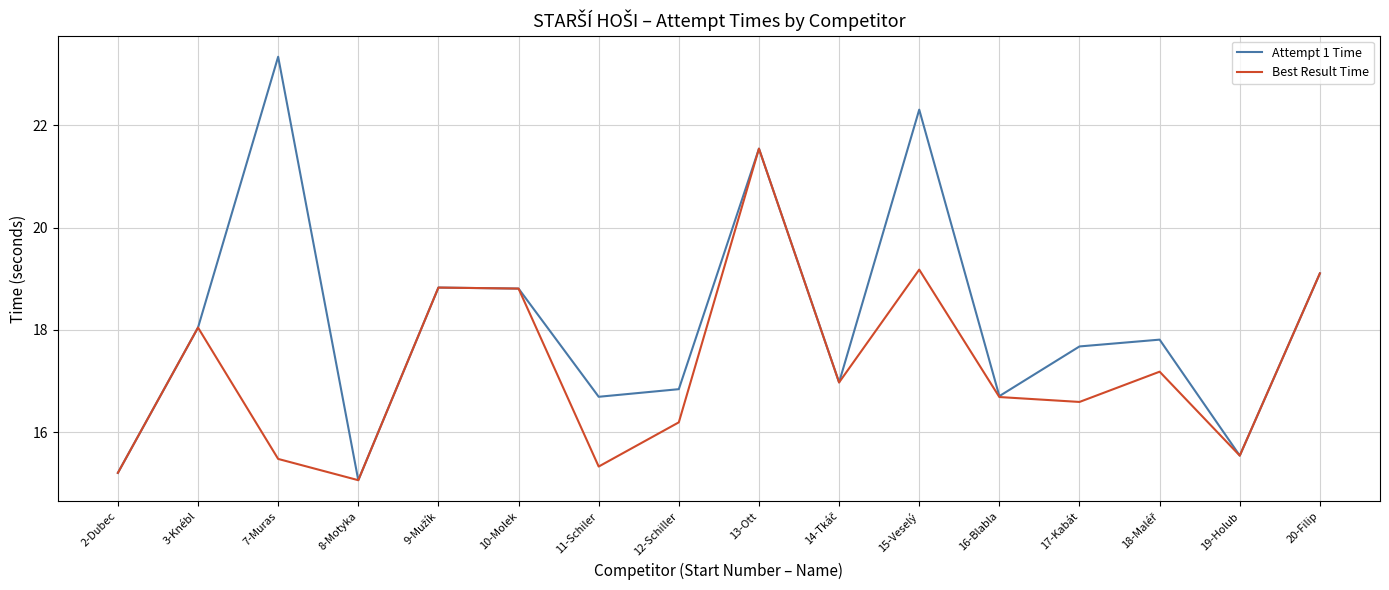

What is the highest value of the Best Result Time series?

21.5